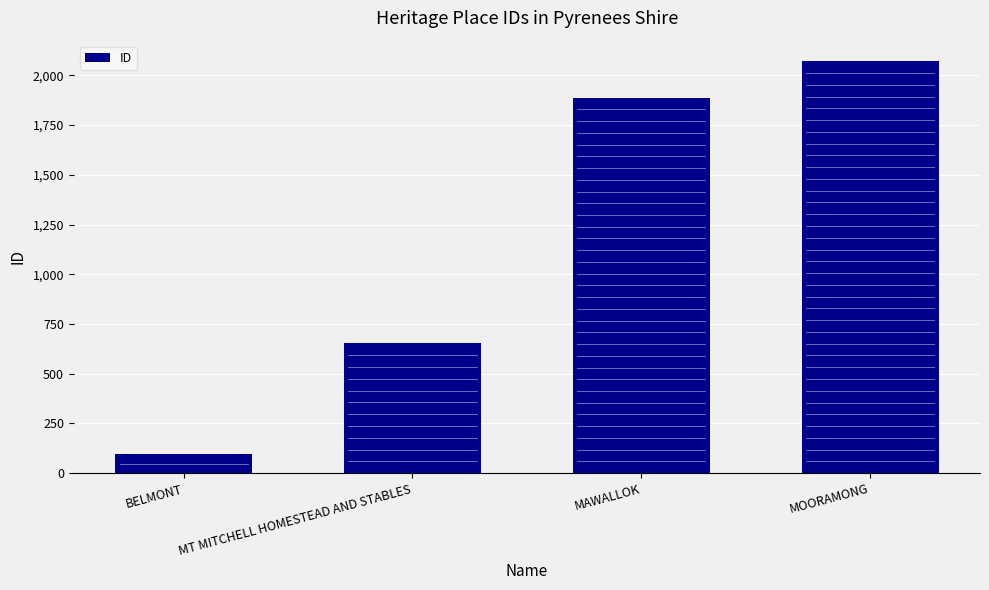

What is the value of the 4th bar from the left?

2071